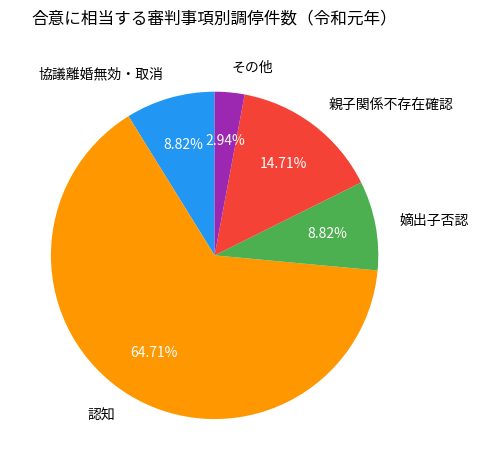

What is the smallest slice in the pie chart?

その他